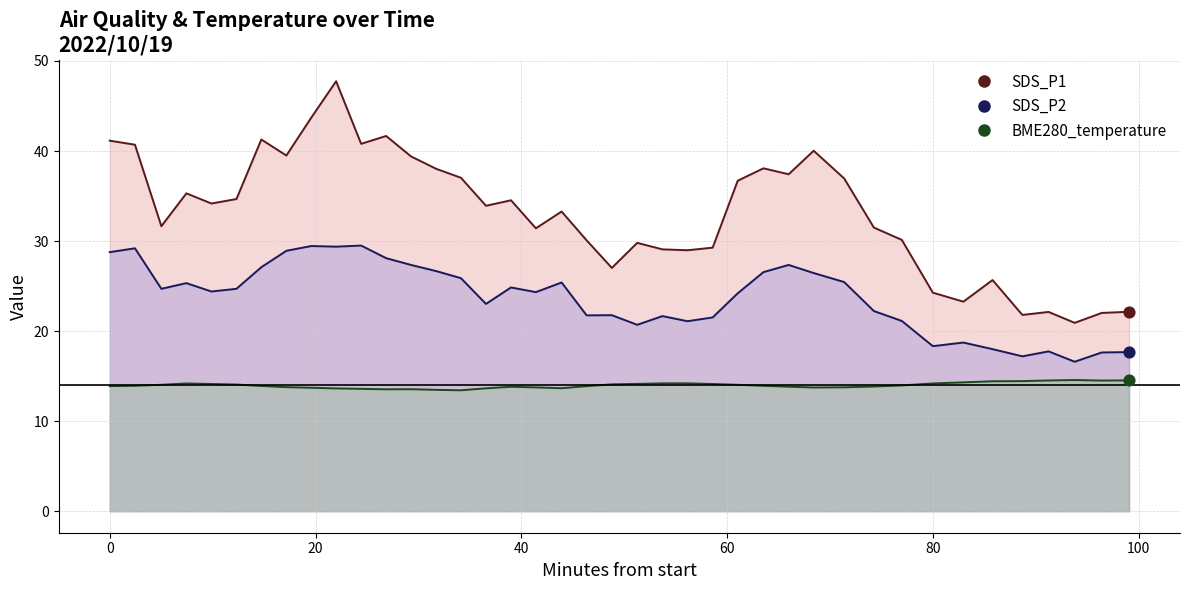

Which series contains the highest Y value?

SDS_P1